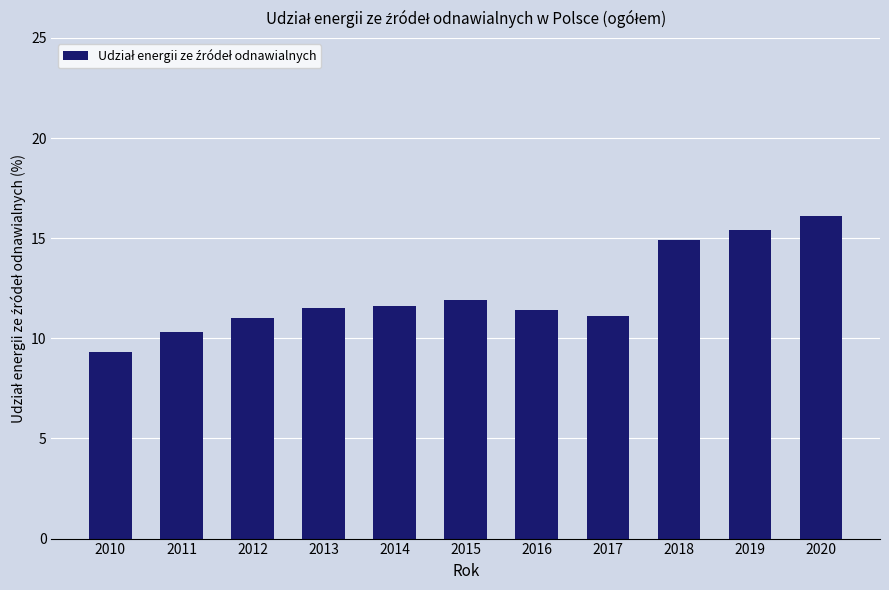

The chart shows a value of 17.4 at 2015. True or false?

False